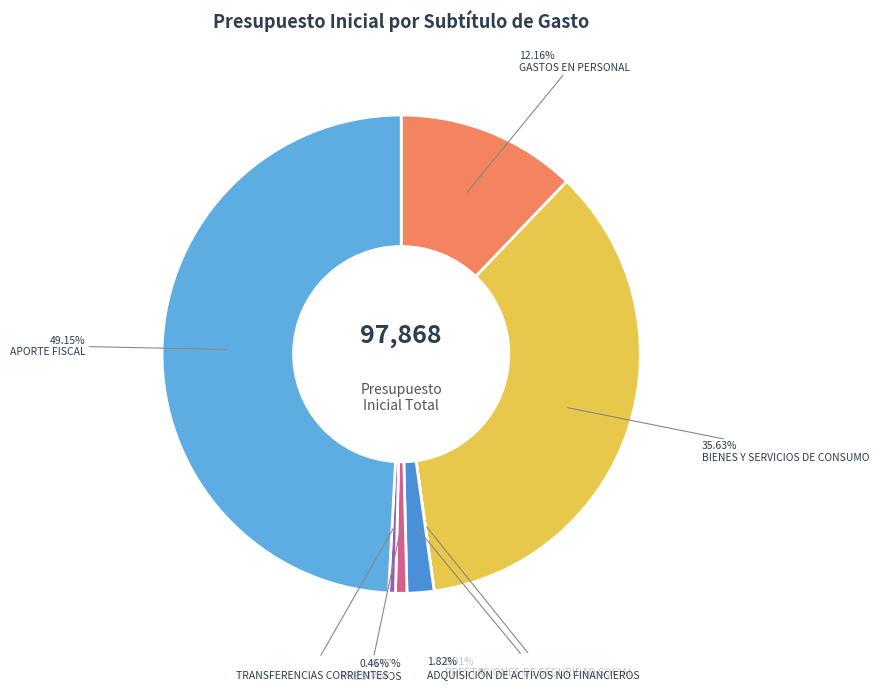

Which category has the smallest portion of the pie?

PRESTACIONES DE SEGURIDAD SOCIAL